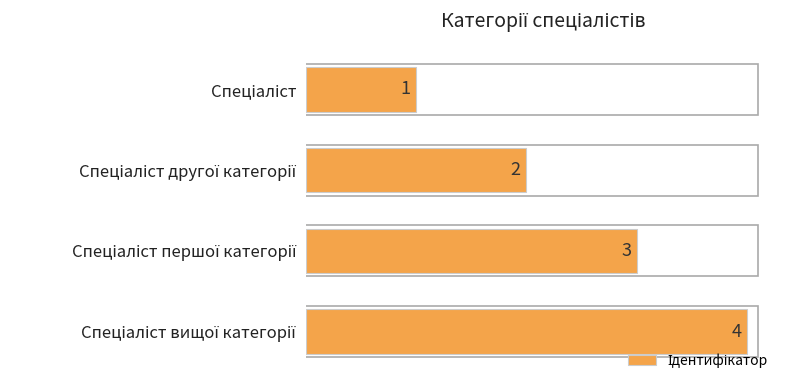

How many values are between 2 and 4?

3